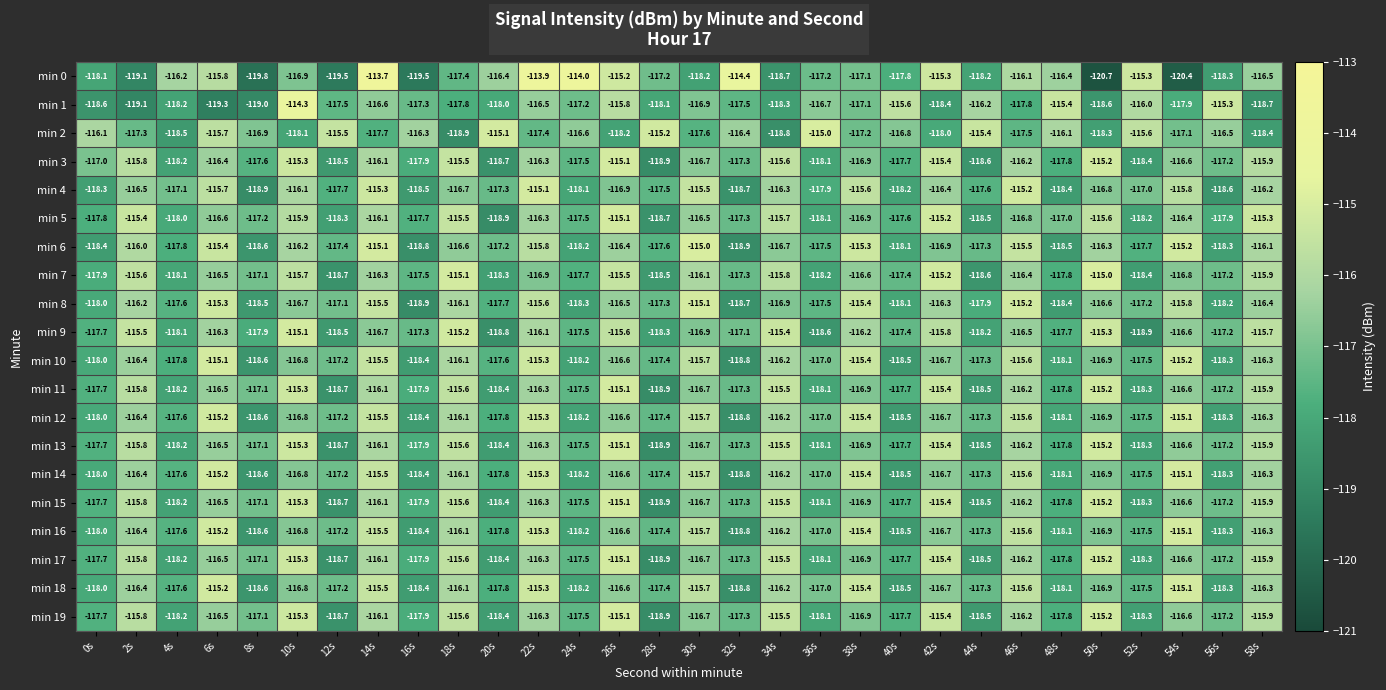

Which series has the largest total across all categories?

min 5